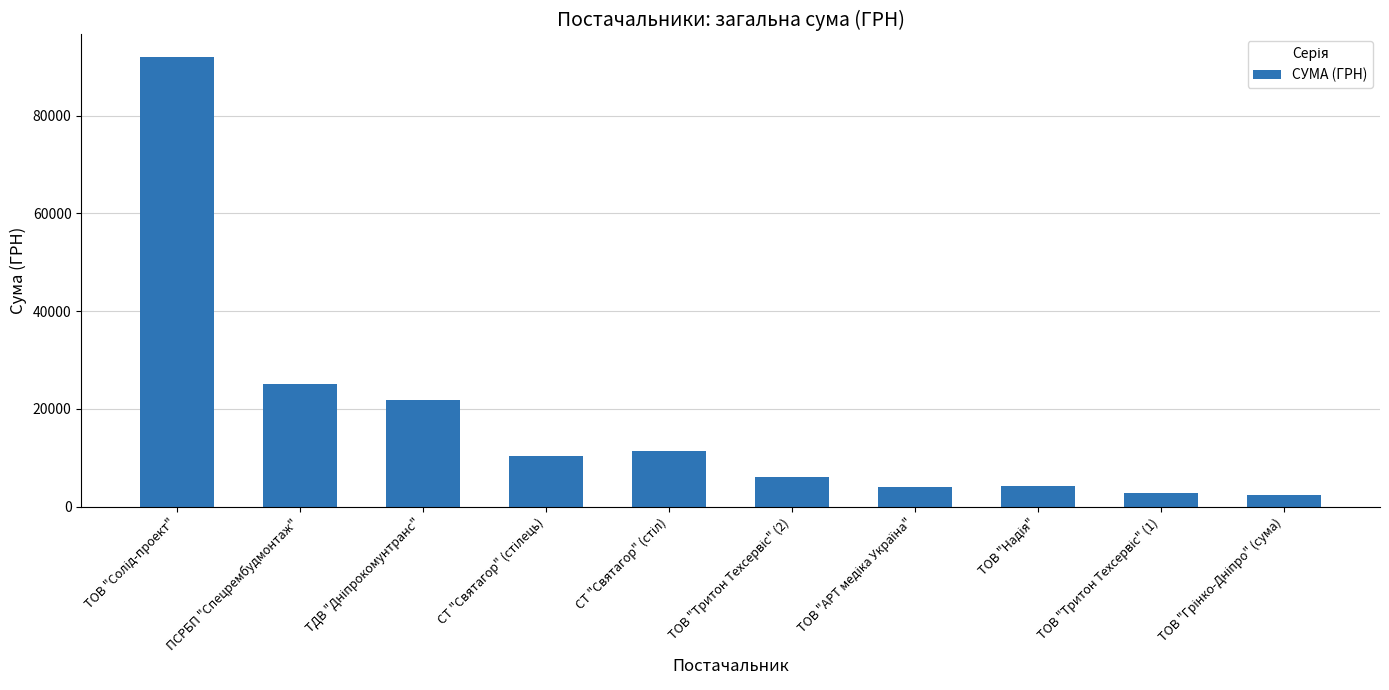

The chart shows a value of 40277.8 at ПСРБП "Спецрембудмонтаж". True or false?

False